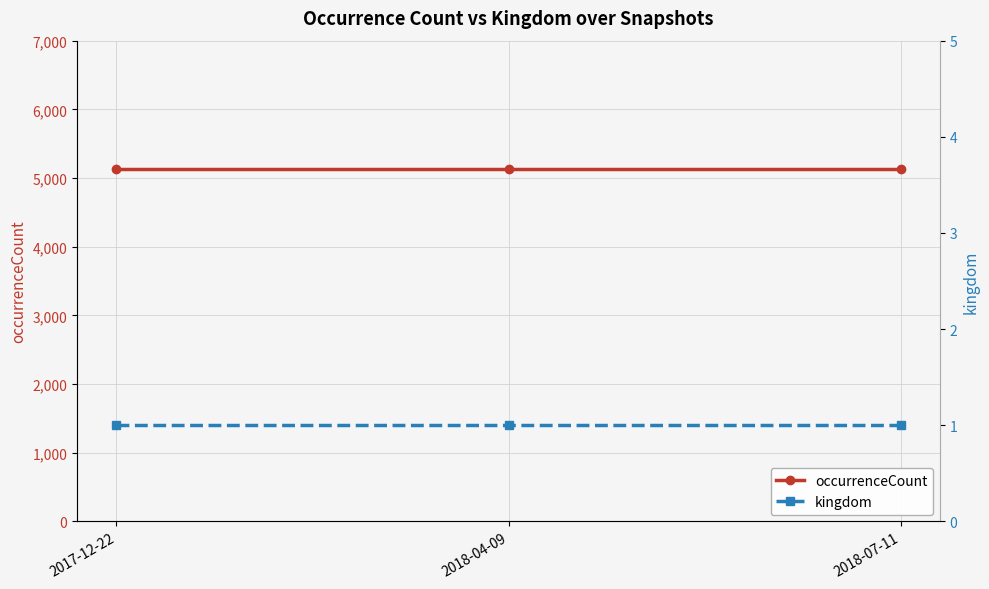

What is the difference between the highest and lowest values at 2018-04-09?

5129